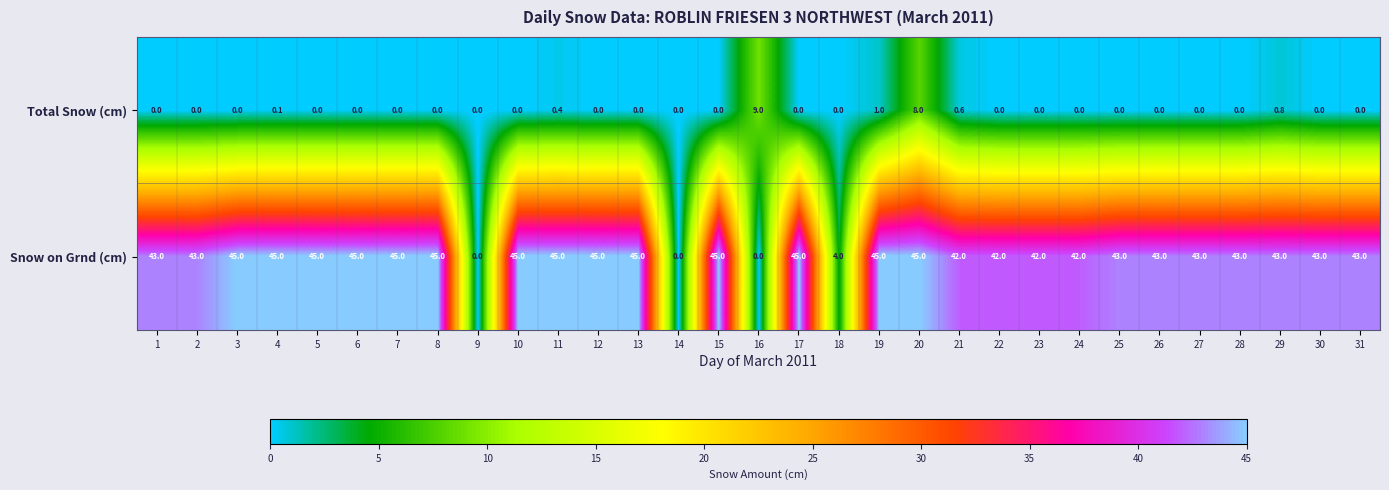

What is the total value across all series at 19?

46.0